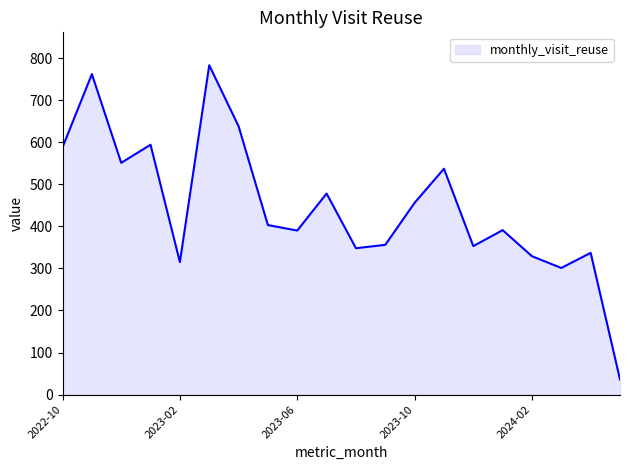

True or false: the data has more than 2 interior local peaks.

True